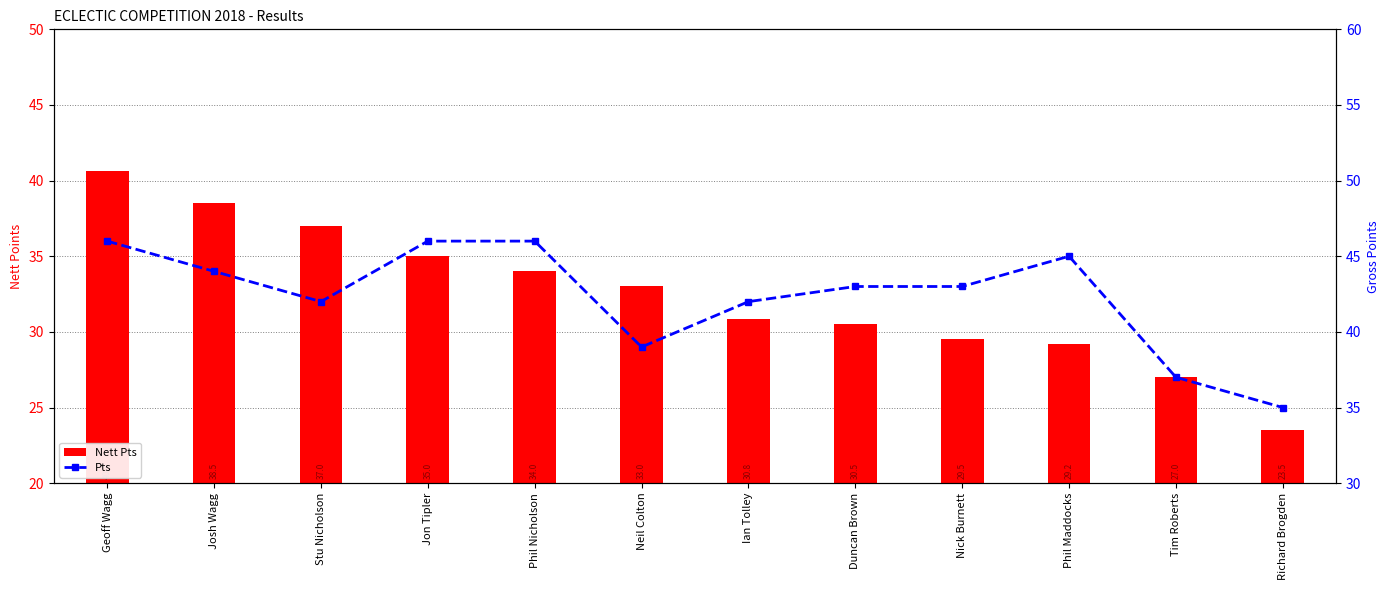

Rank the series by their average value, from lowest to highest.

Nett Pts, Pts